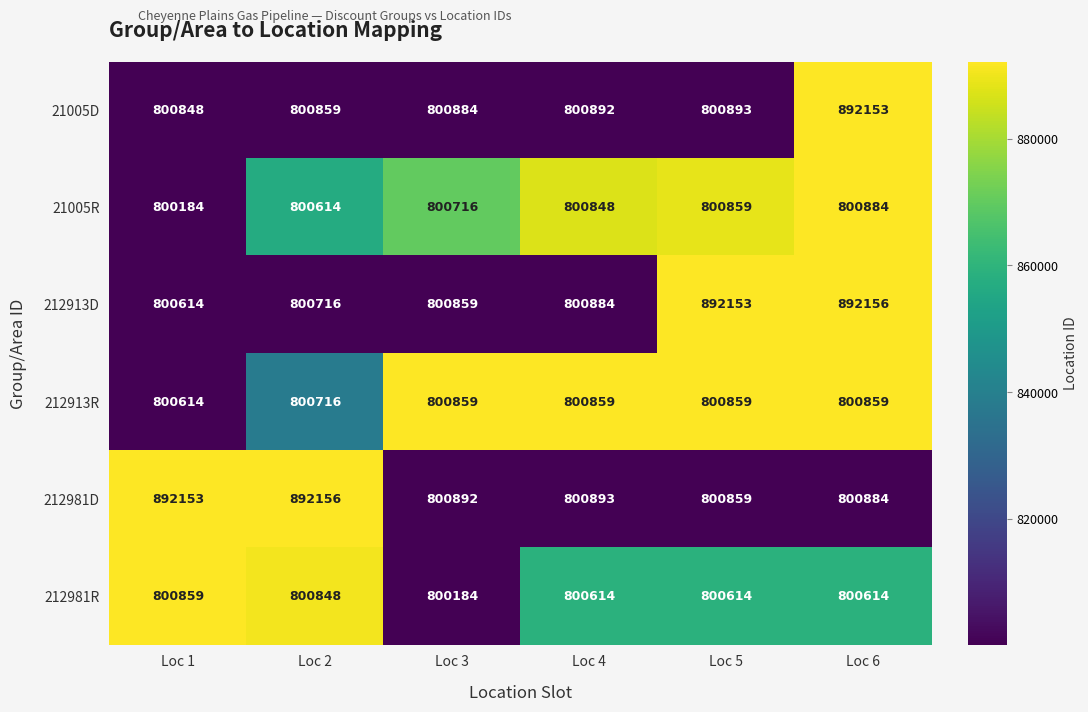

At Loc 4, list the series in order from smallest to largest.

212981R, 21005R, 212913R, 212913D, 21005D, 212981D